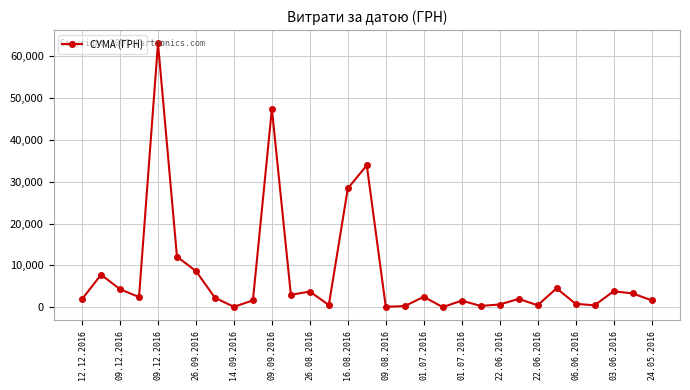

True or false: the data has more than 0 interior local peaks.

True